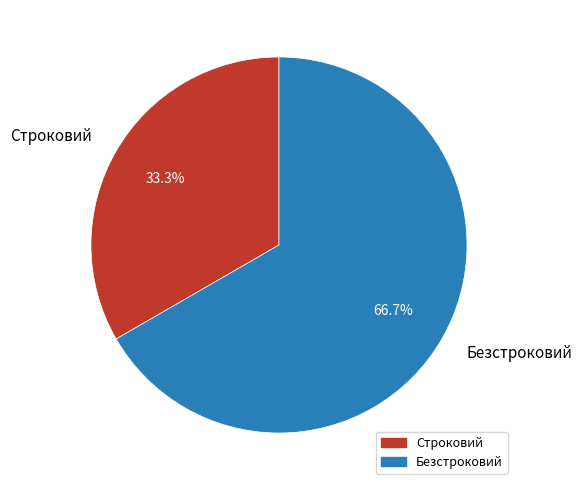

Which has a higher value, Строковий or Безстроковий?

Безстроковий